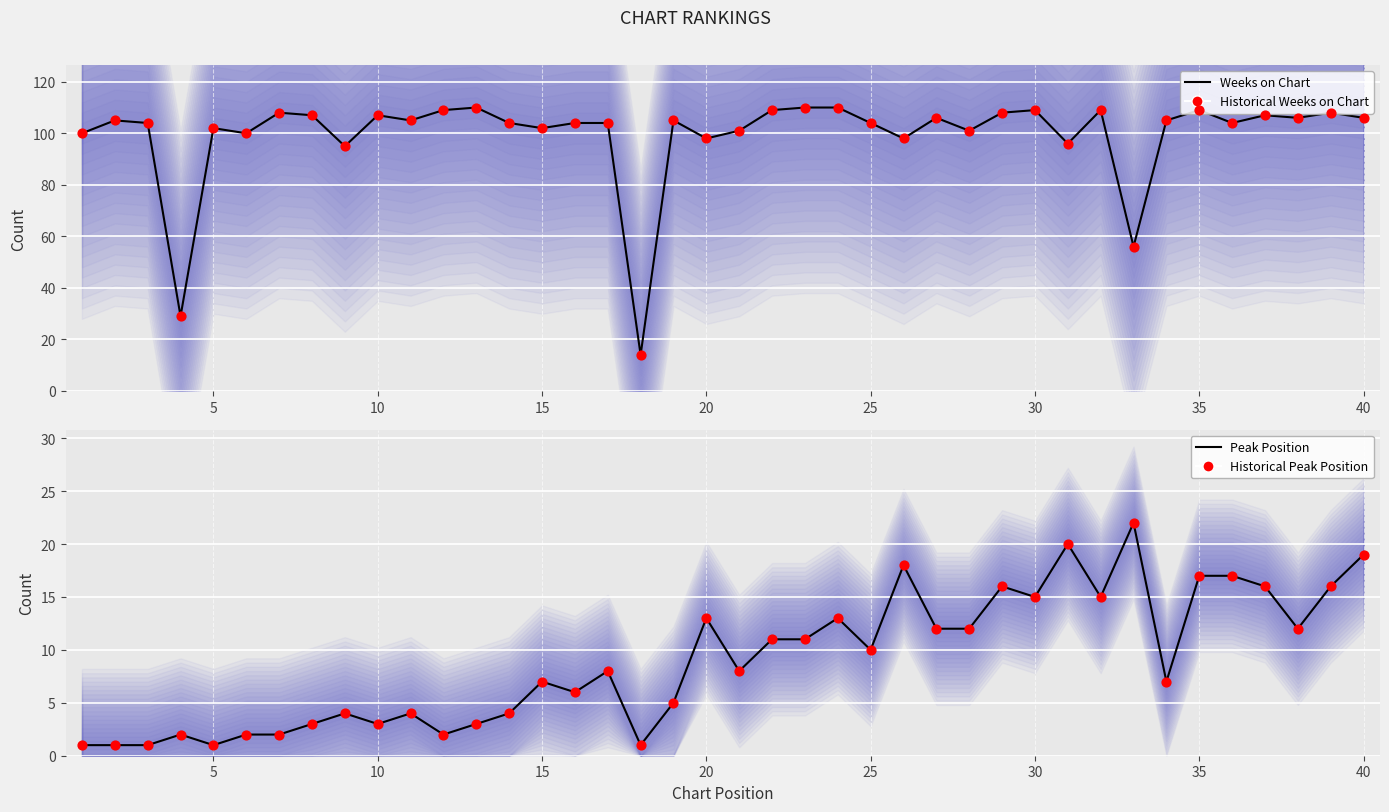

What are all the series names shown in the legend?

Weeks on Chart, Historical Weeks on Chart, Peak Position, Historical Peak Position